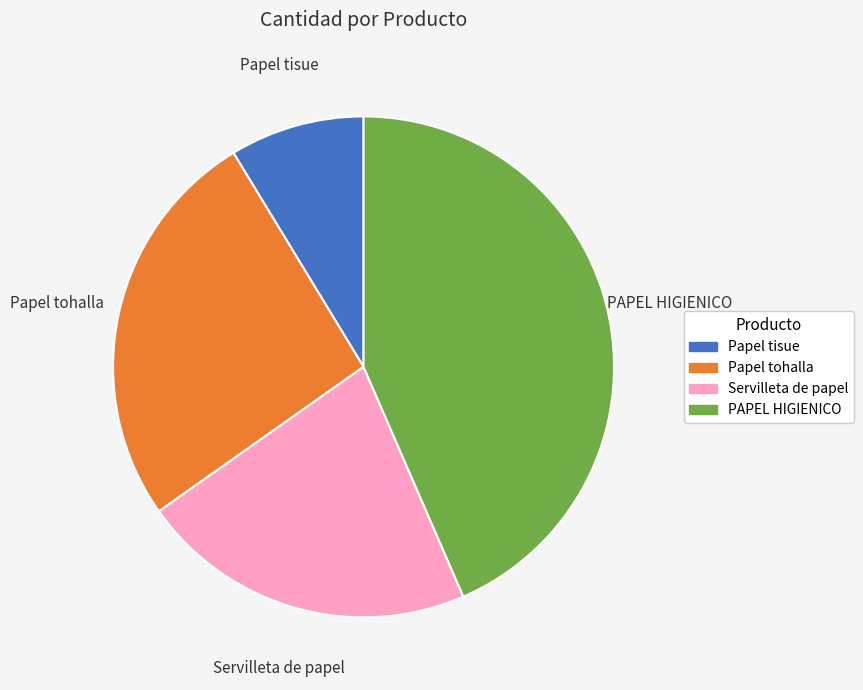

Which category has the smallest portion of the pie?

Papel tisue